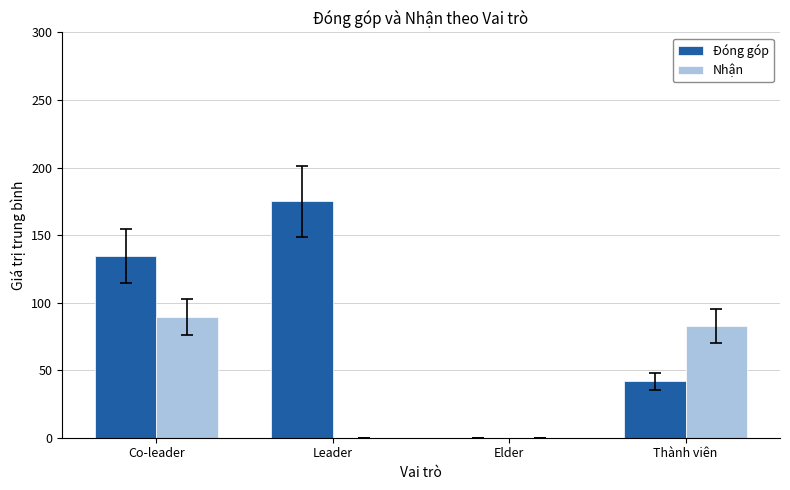

What is the sum of all Đóng góp values?

351.4